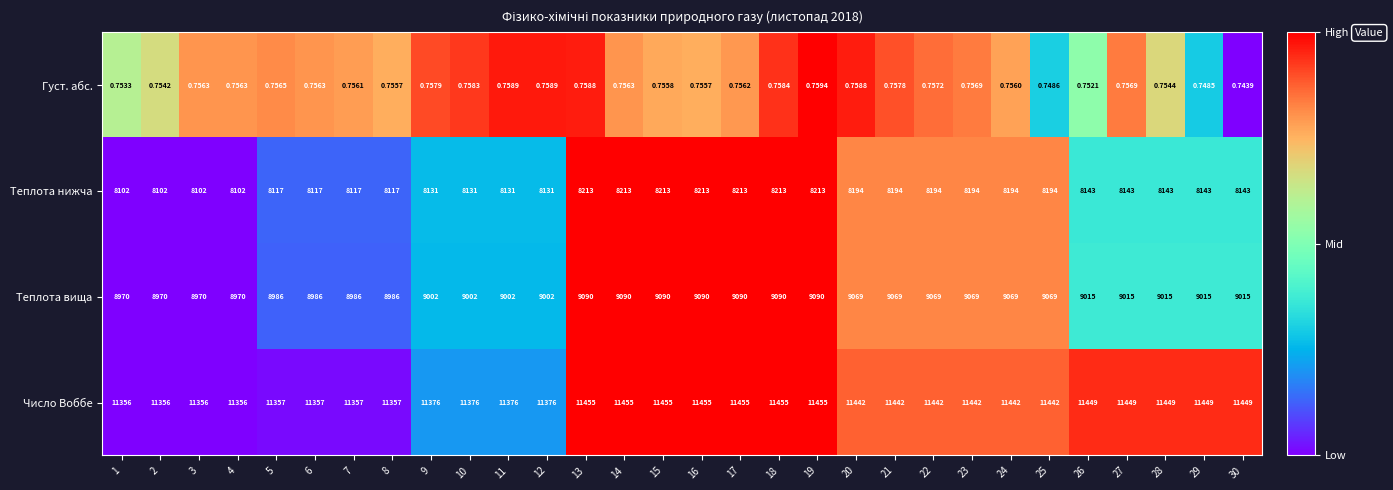

Which series has the widest spread of values?

Теплота вища